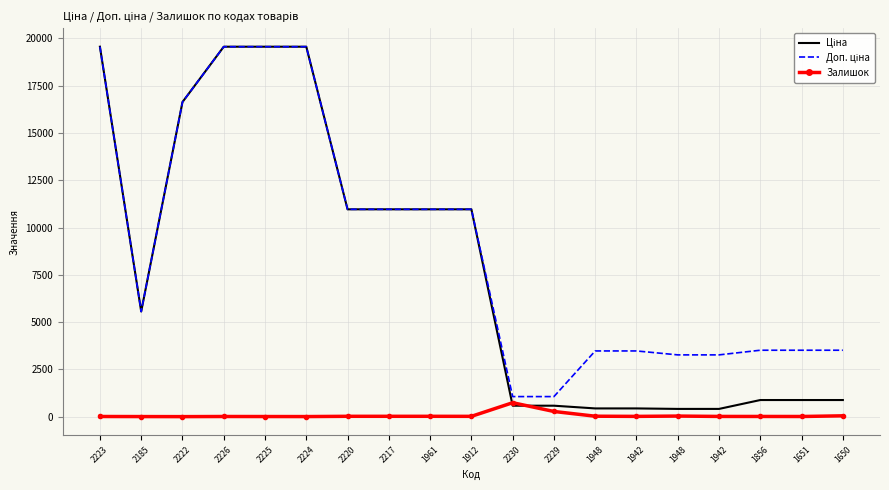

Which series changed the most between 1948 and 1650?

Ціна